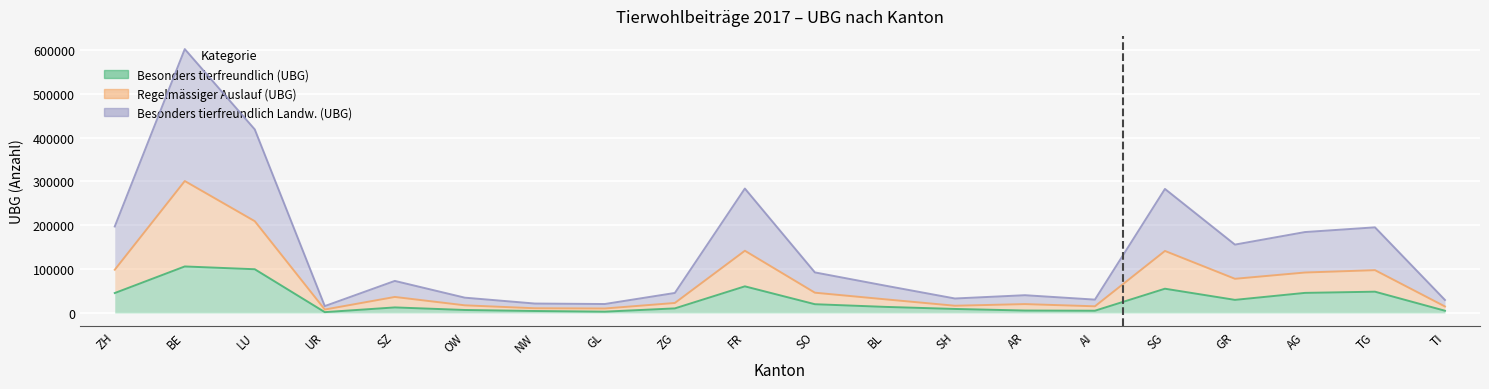

What is the difference between the highest and lowest values at SG?

227562